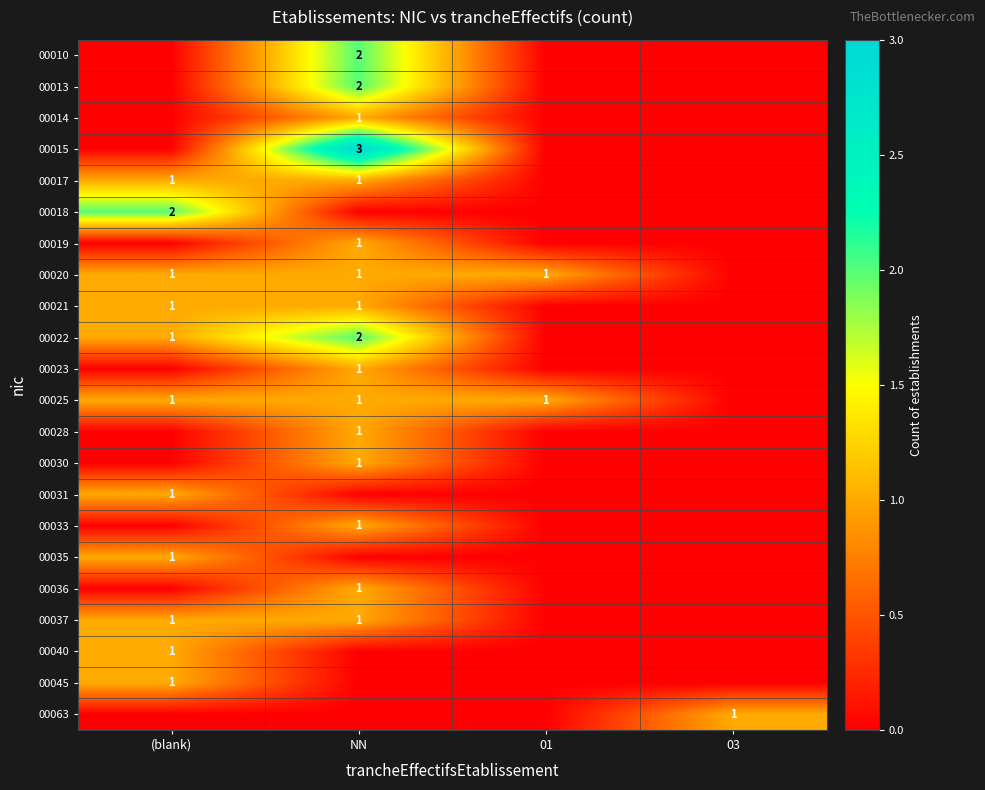

The value of 00021 at NN is 1. True or false?

True